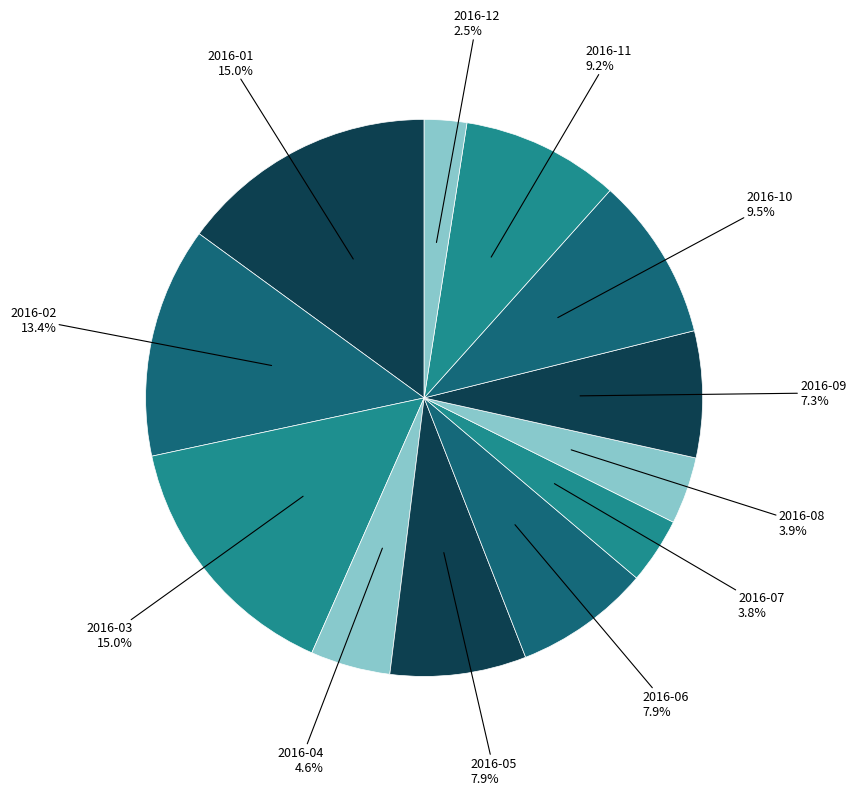

Count the number of slices in the pie.

12